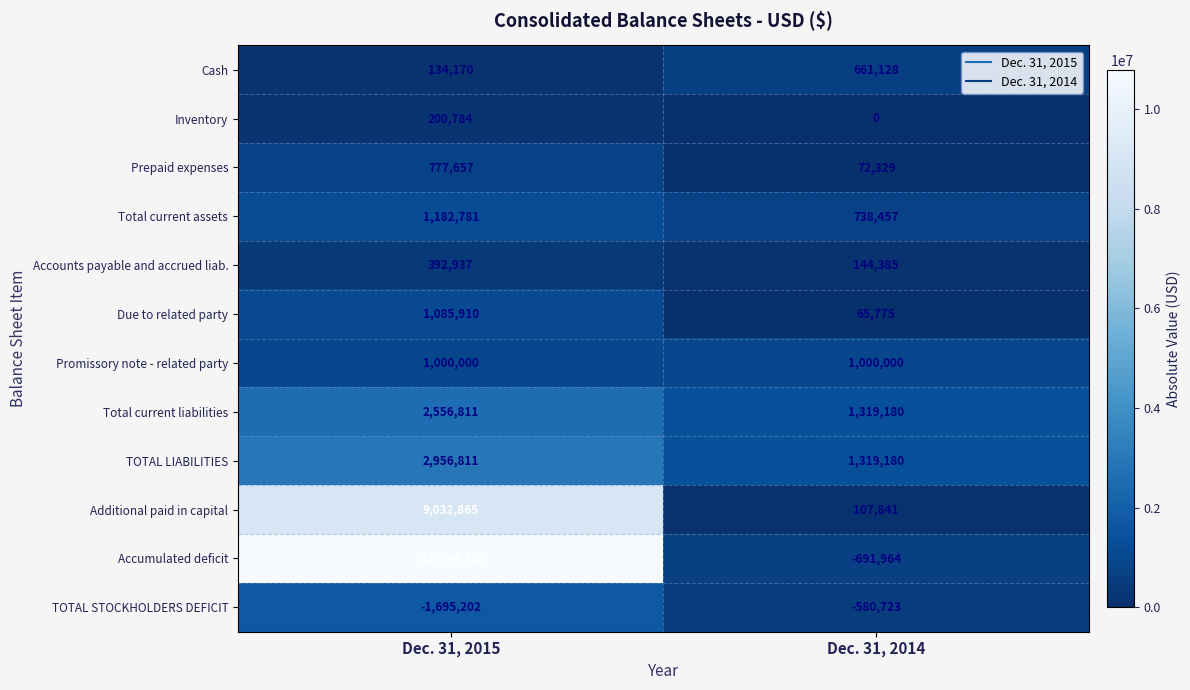

What is the average value of the Additional paid in capital series?

4570353